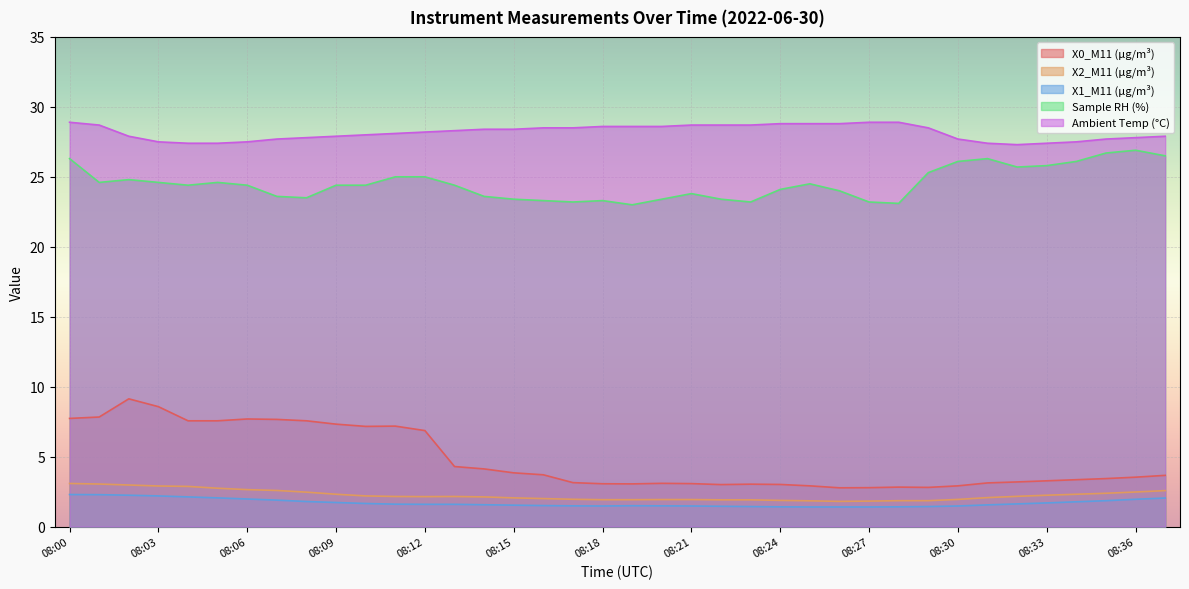

Which has a higher value, 08:05 or 08:19?

08:05